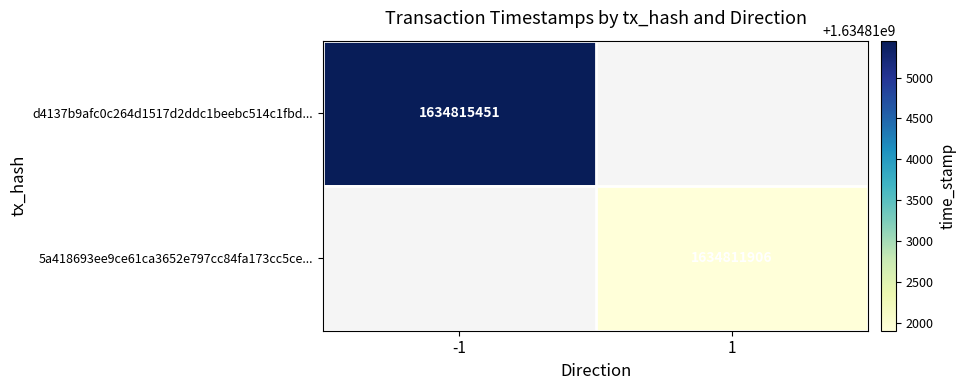

Between 1 and -1, which is larger?

-1